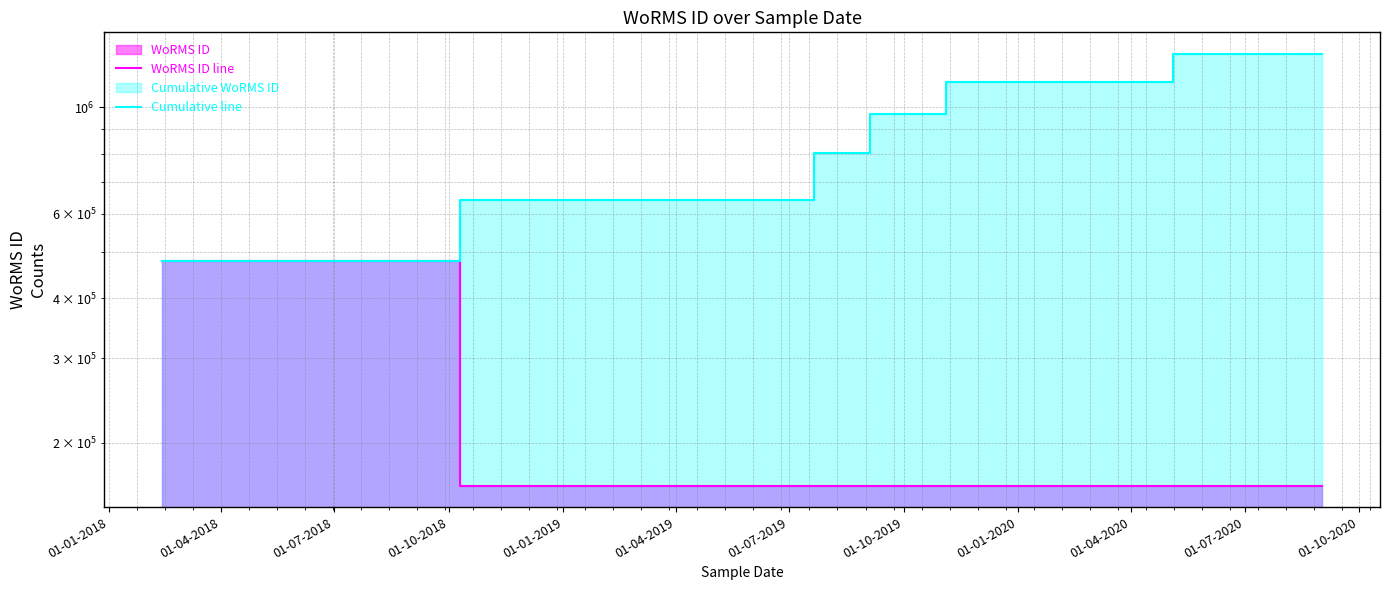

True or false: WoRMS ID line and Cumulative line intersect in this chart.

False